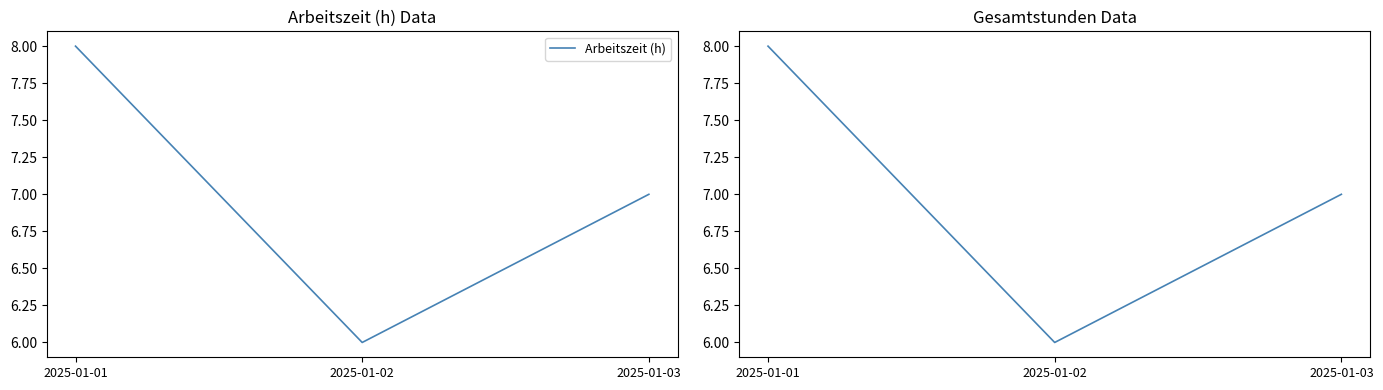

Rank the series by their maximum value, from highest to lowest.

Arbeitszeit (h), Gesamtstunden